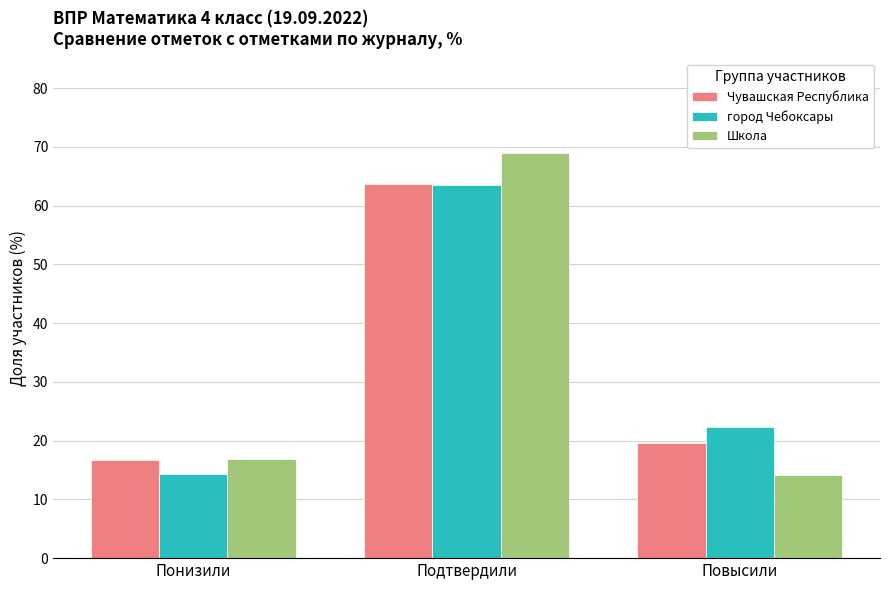

What position from the left is Подтвердили?

2